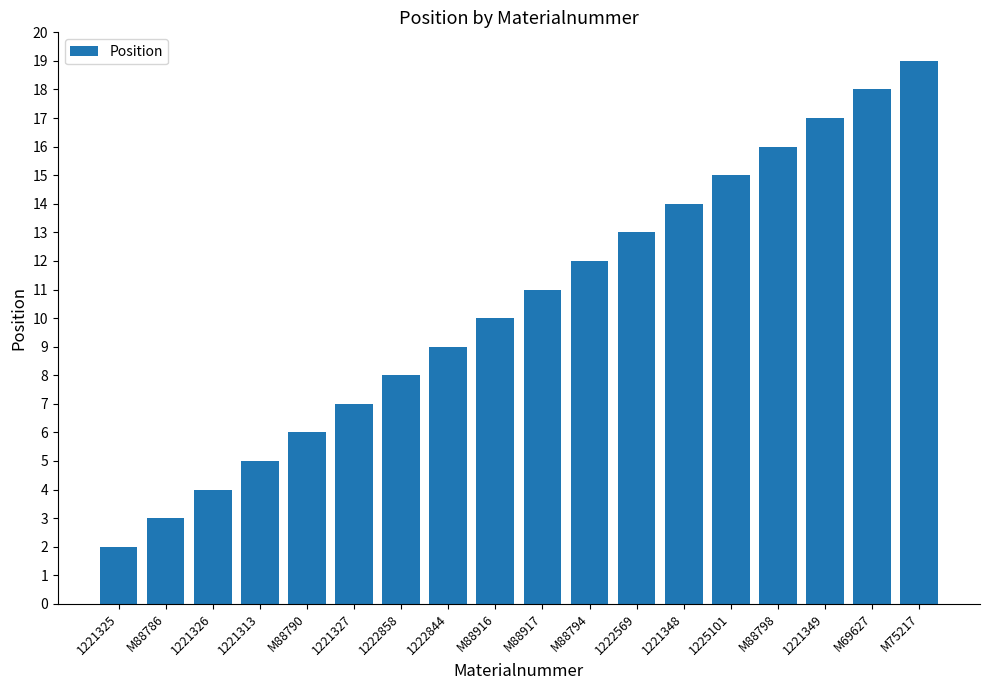

What is the sum of all values?

189